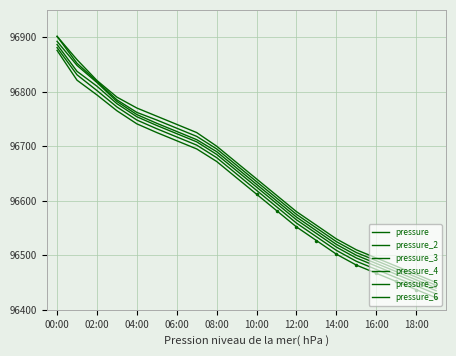

List the series in order of their overall mean, highest first.

pressure, pressure_2, pressure_3, pressure_4, pressure_5, pressure_6